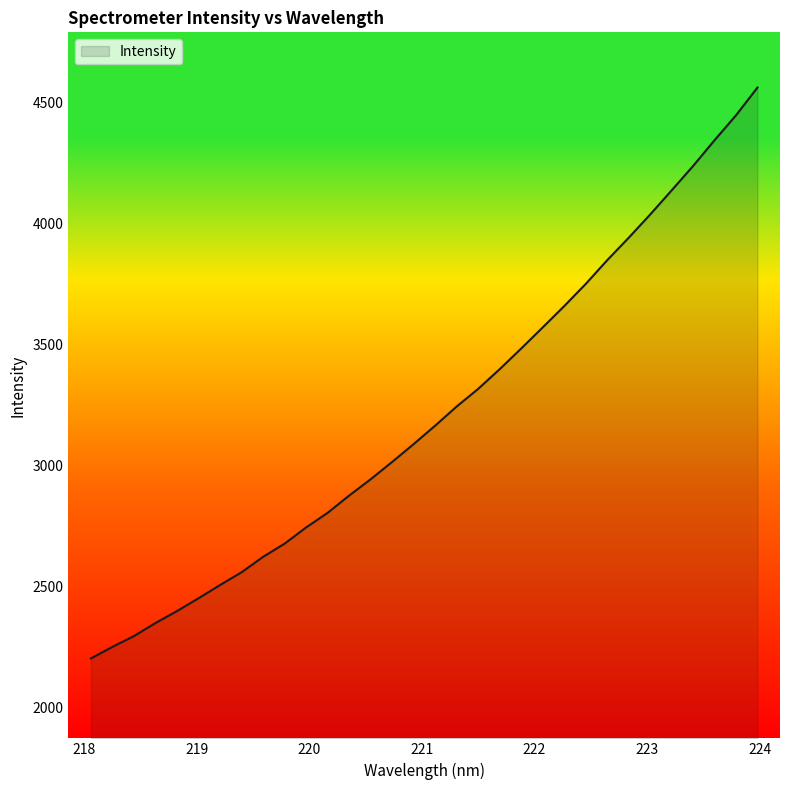

What is the greatest value displayed?

4561.7